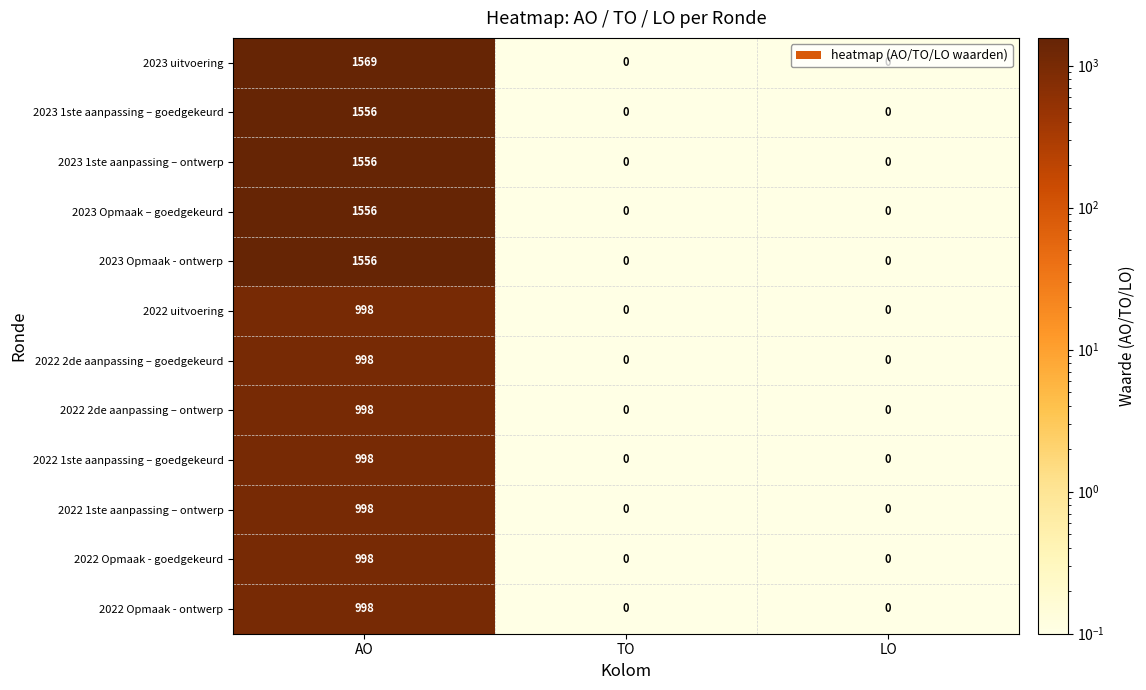

What is the approximate value of 2022 2de aanpassing – ontwerp at AO?

998